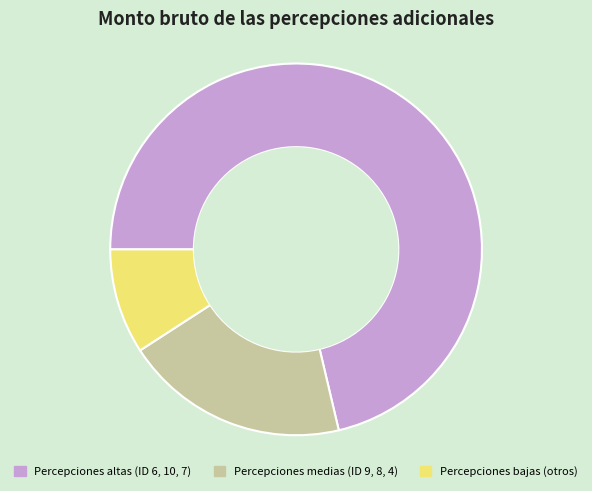

Is there any slice that represents more than half of the pie?

Yes